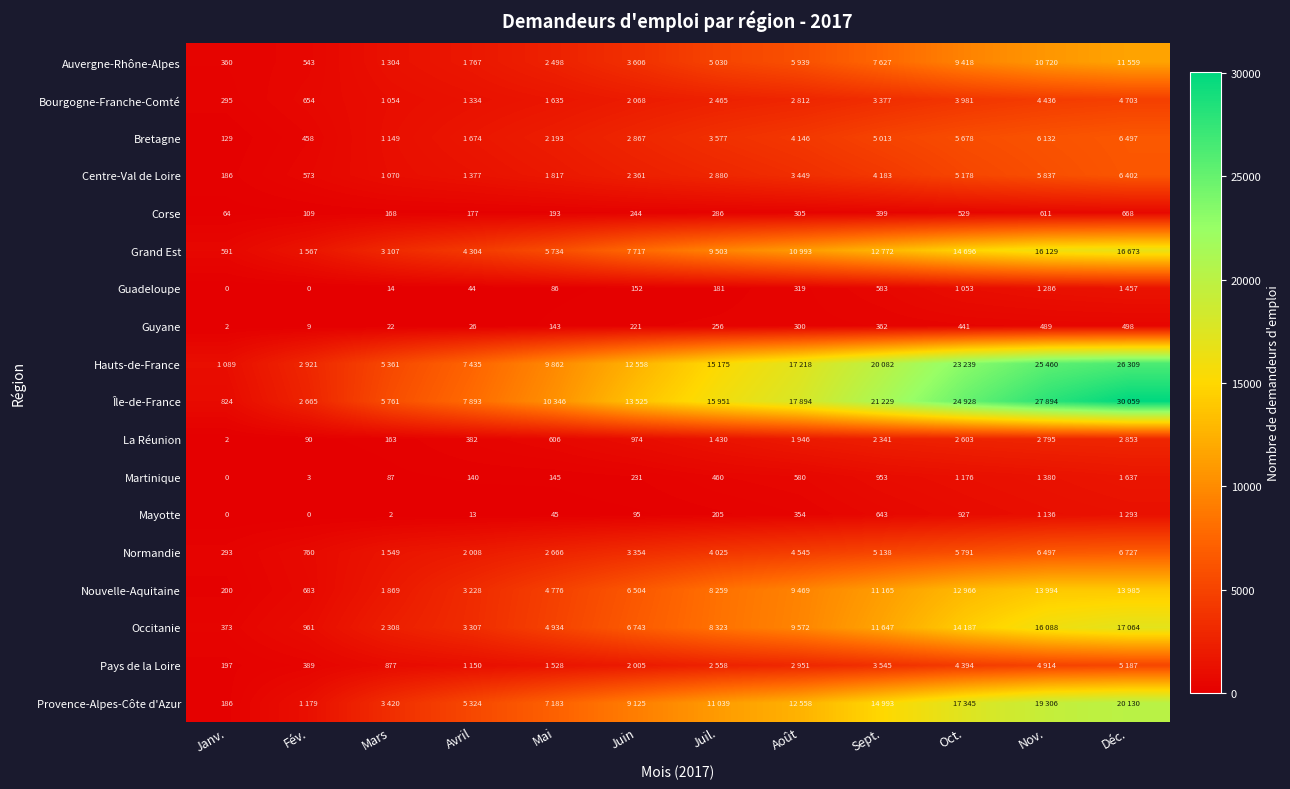

How many data points in Guyane are less than 256?

6